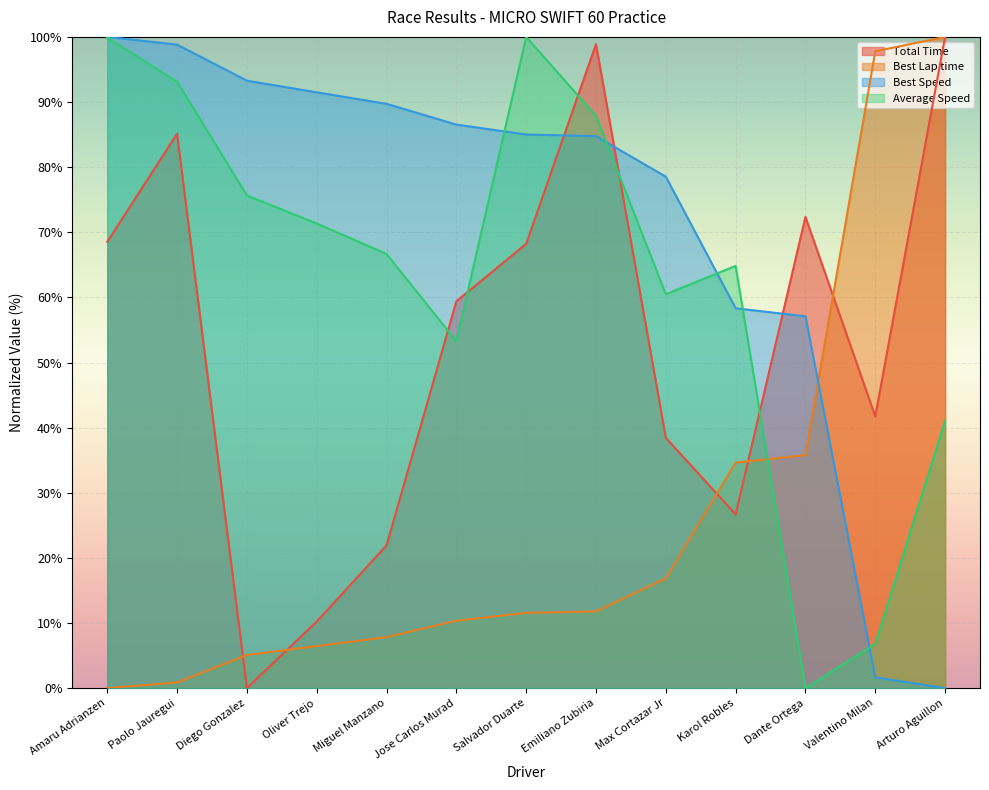

Which series has the largest range (max minus min)?

Total Time